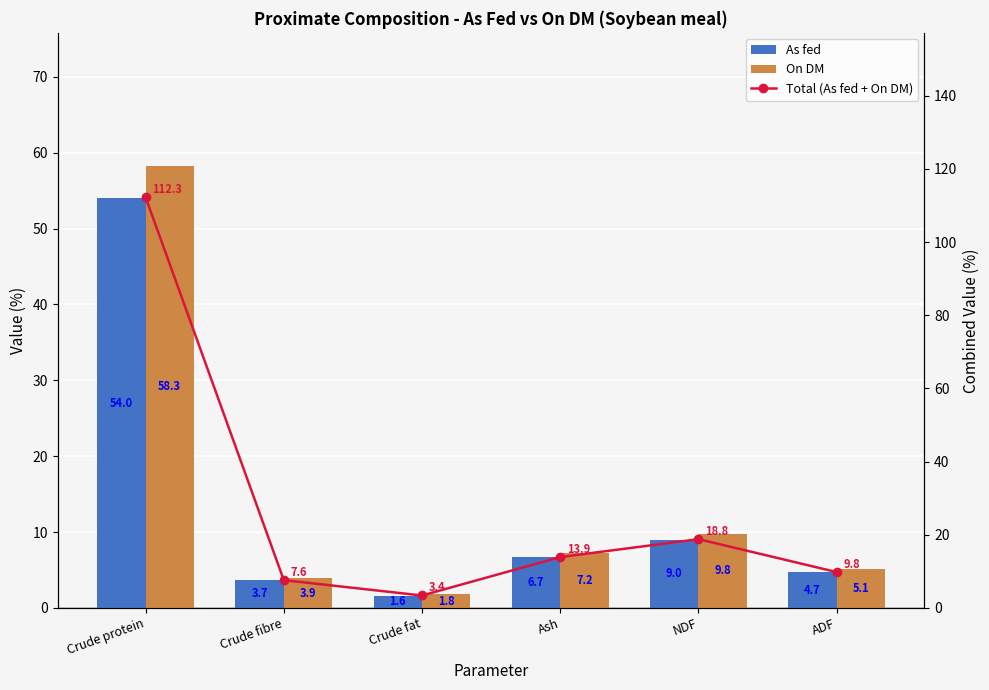

What is the difference between the maximum and minimum values in the As fed series?

52.4